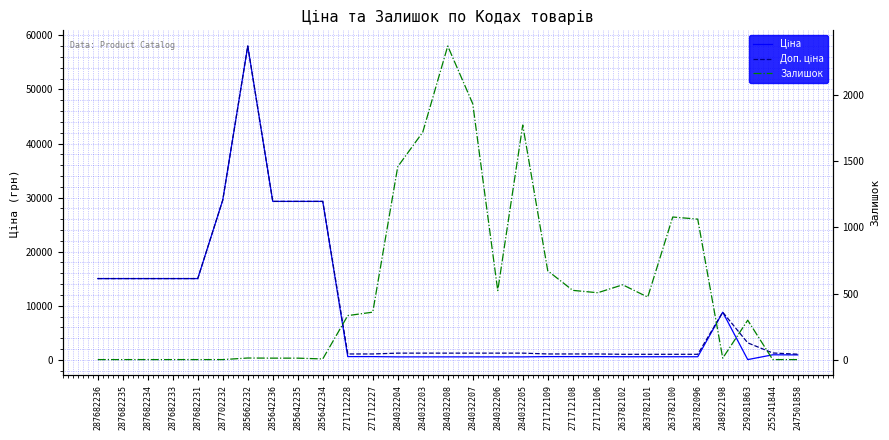

How many intersections are there between Залишок and Доп. ціна?

6